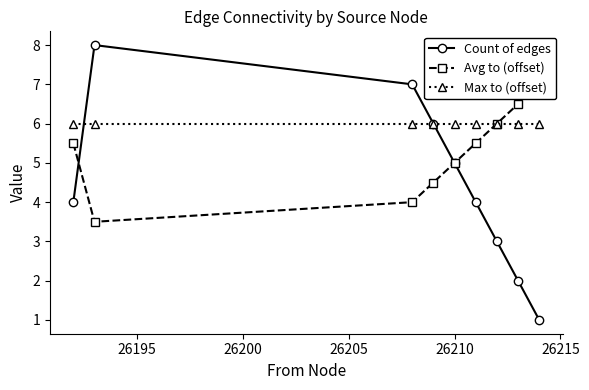

At how many categories does at least one series exceed 6?

4